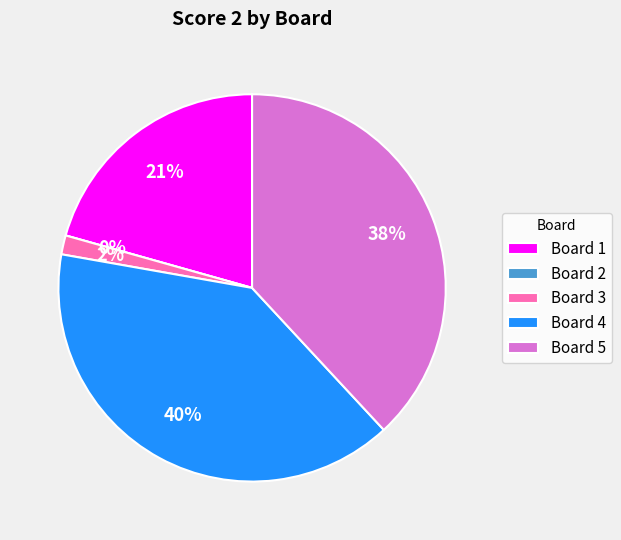

To the nearest percent, what is the average slice percentage?

20%